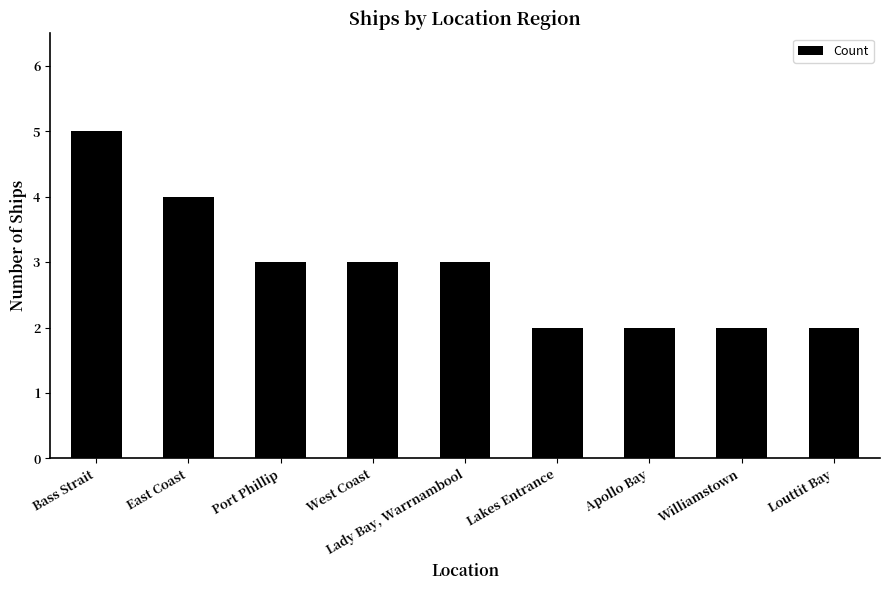

At which label does the data first exceed 3?

Bass Strait